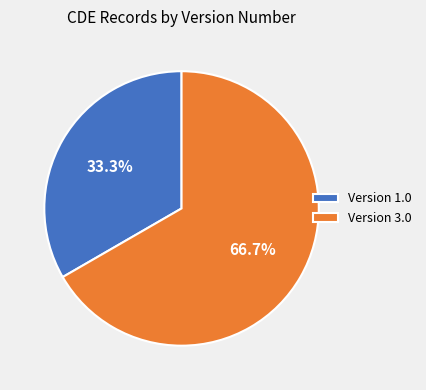

How many slices are in this pie chart?

2